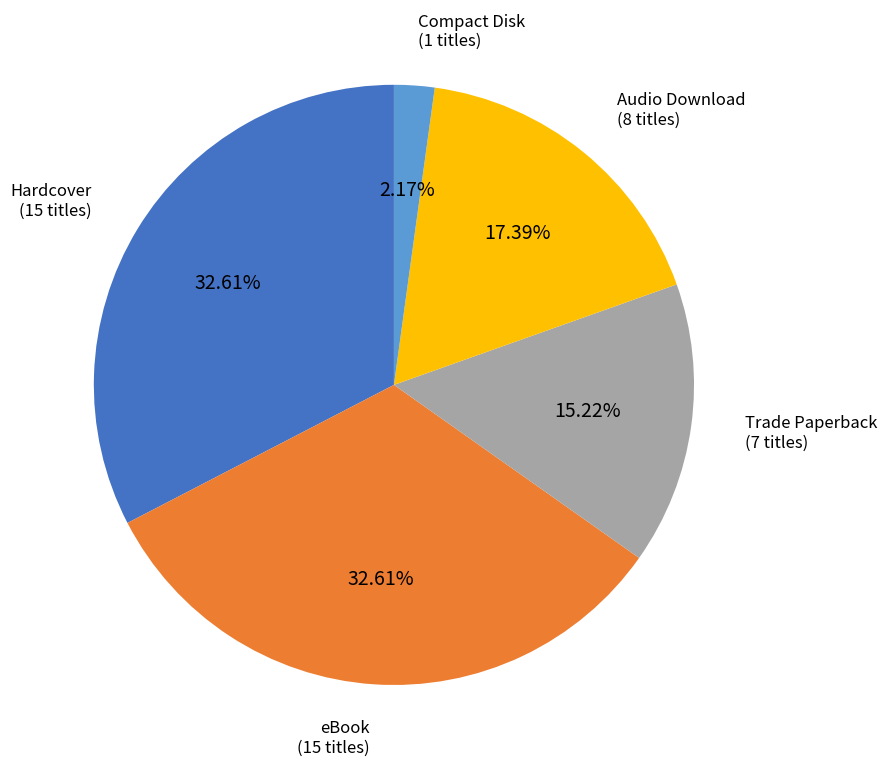

Which category has the smallest portion of the pie?

Compact Disk